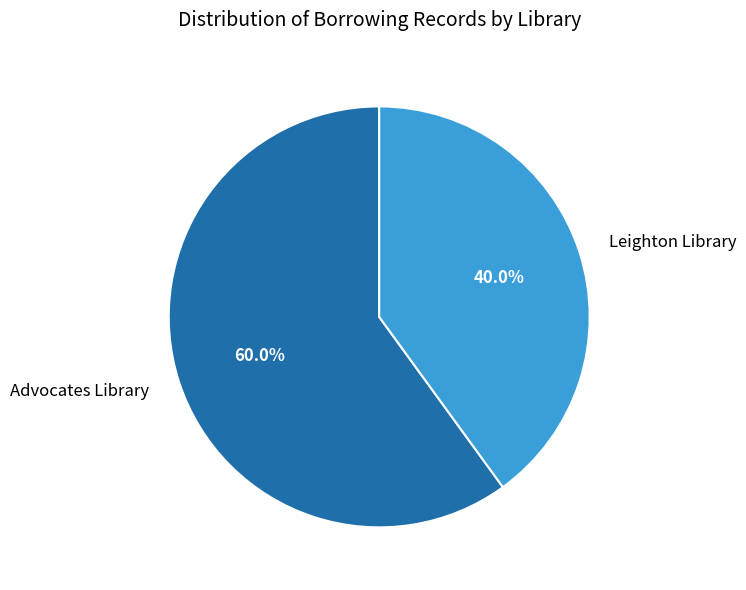

To the nearest percent, what percentage of the pie is Leighton Library?

40%